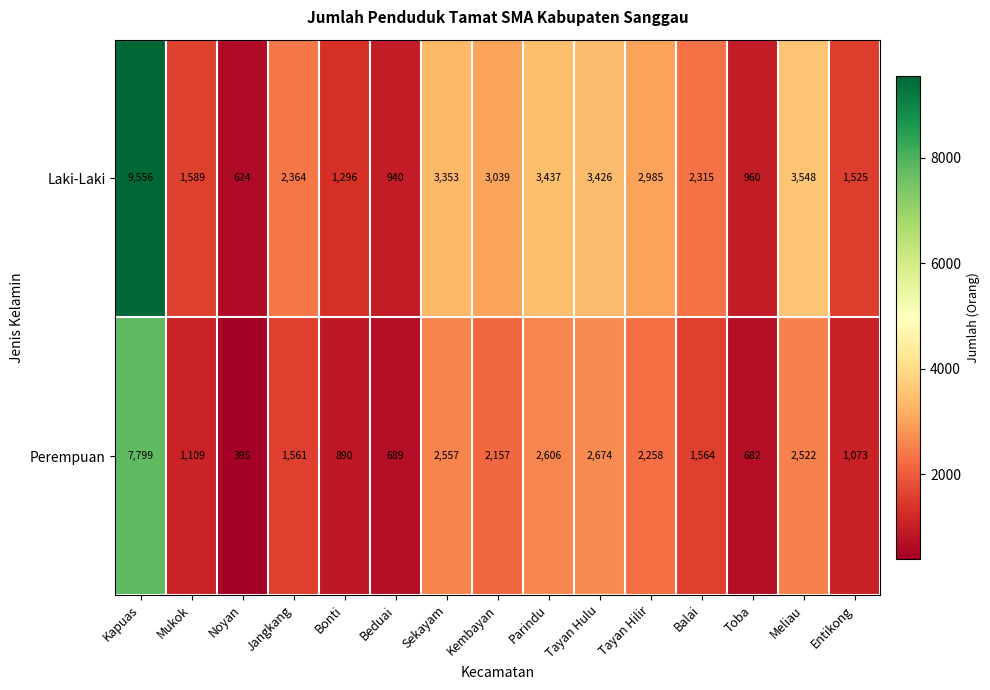

What is the average value of the Perempuan series?

2036